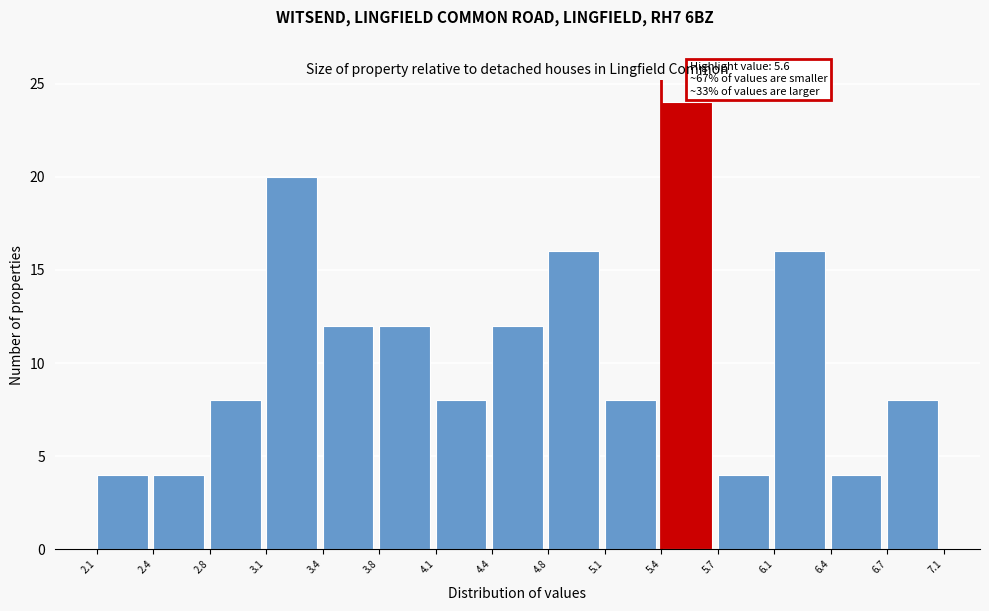

Which range on the x-axis has the tallest bar?

5.4 to 5.7